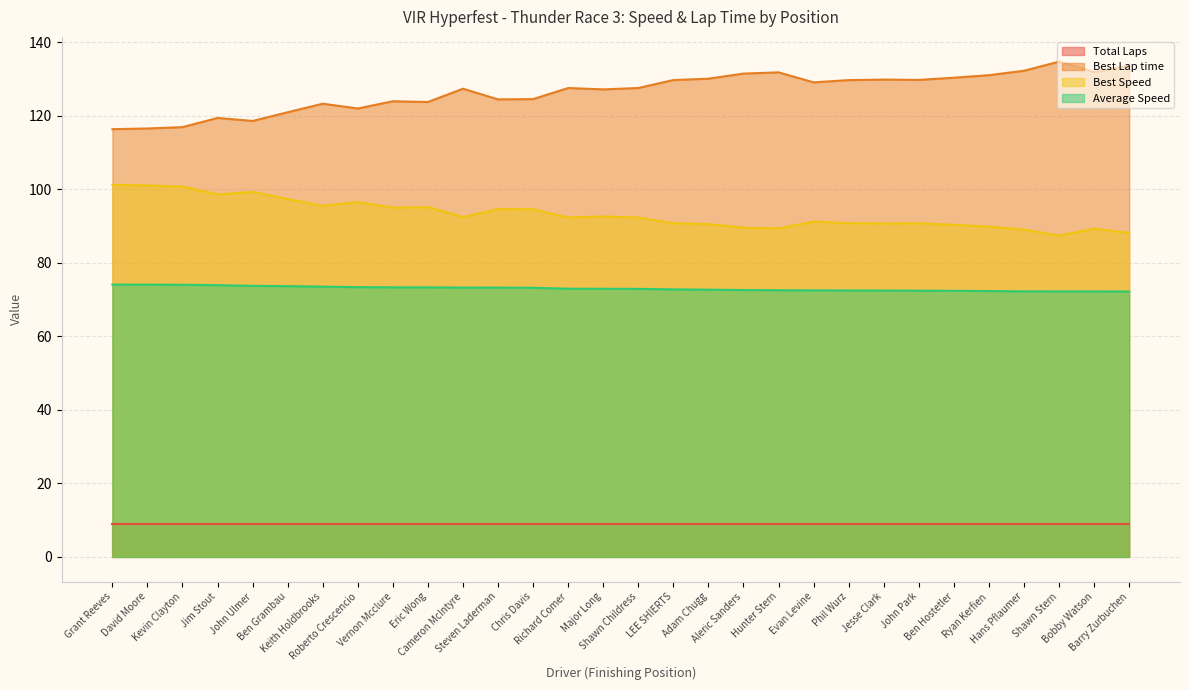

Is the value of Best Speed at Bobby Watson greater than the value of Best Lap time at Steven Laderman?

No